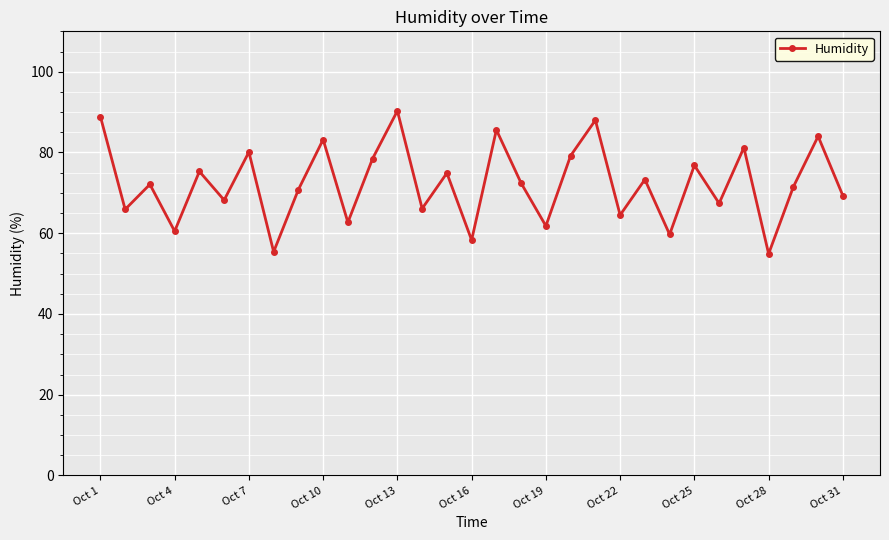

How many interior local peaks (higher than both neighbors) does the data have?

12